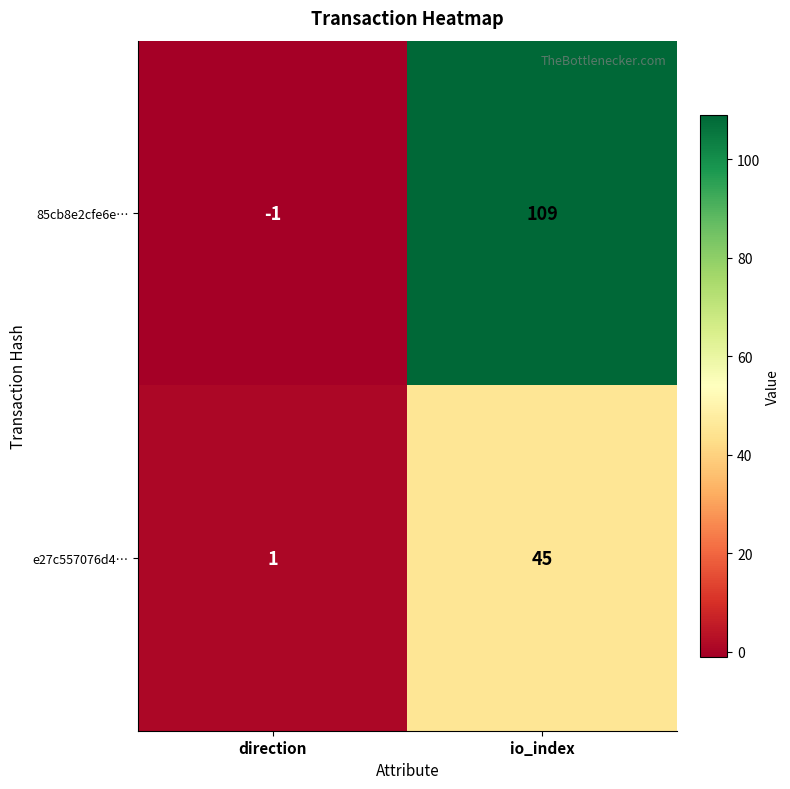

What is the average value of the e27c557076d4… series?

23